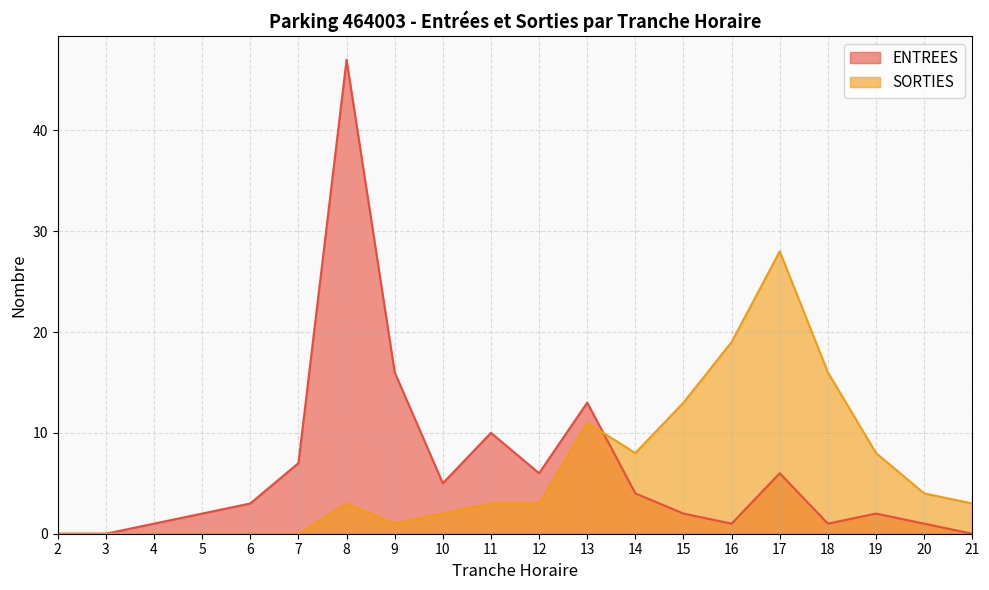

At which category does ENTREES reach its first local valley?

10